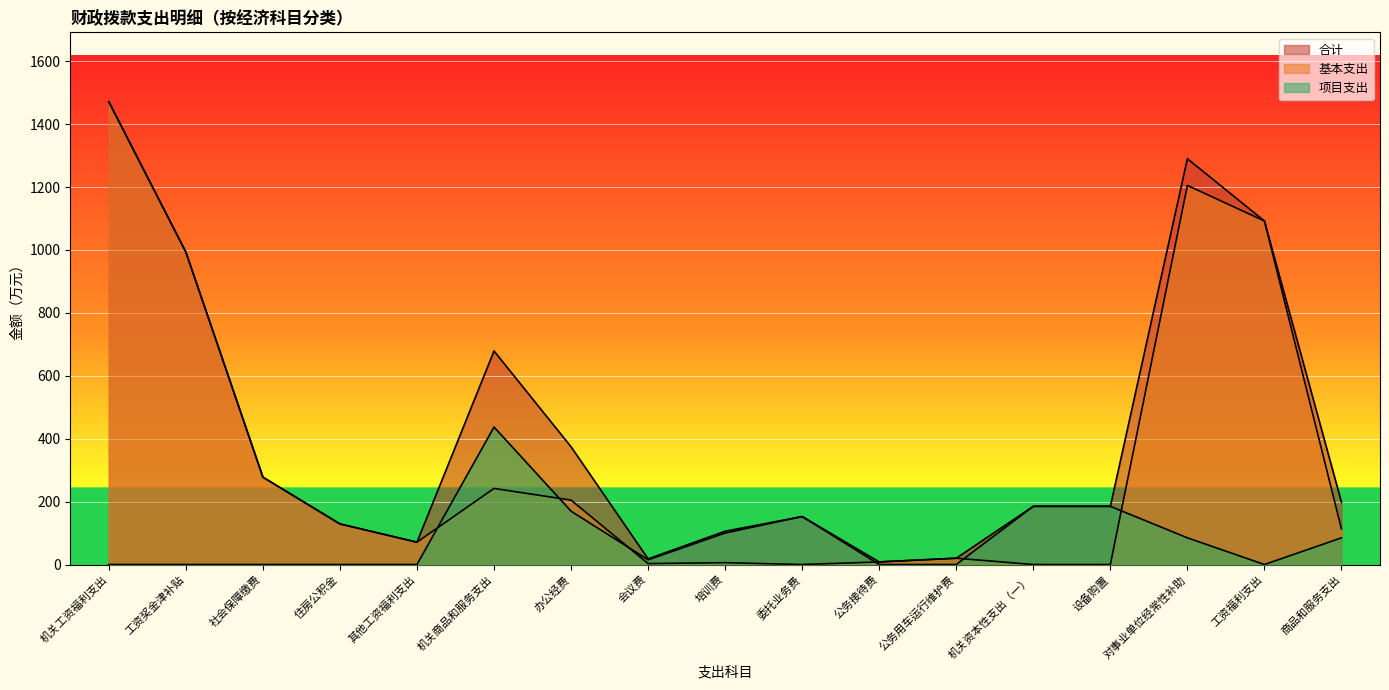

What is the label of the 8th point from the left?

会议费